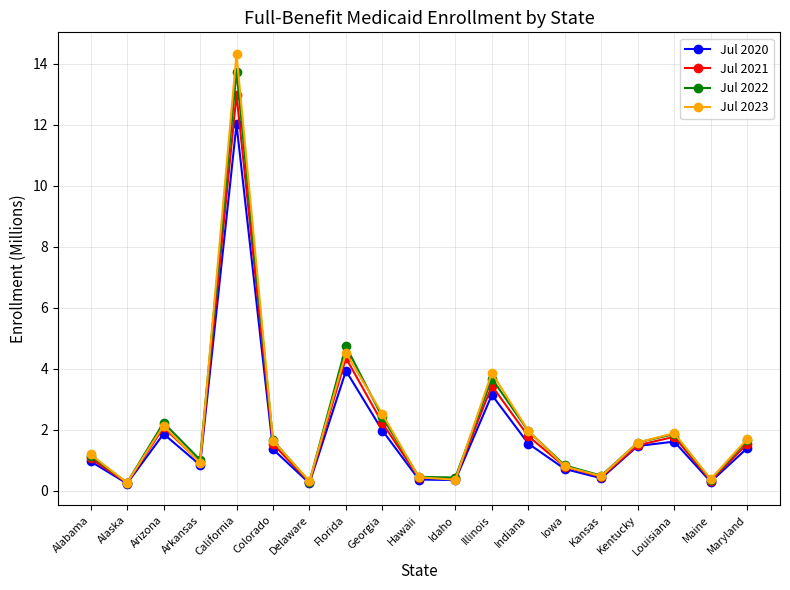

What are all the series names shown in the legend?

Jul 2020, Jul 2021, Jul 2022, Jul 2023